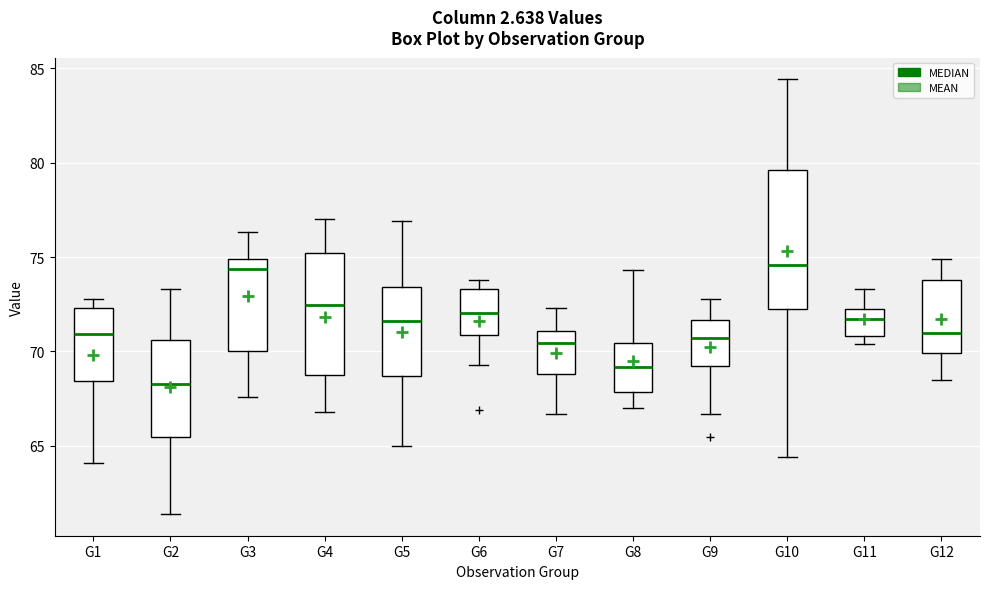

Where does the lower whisker of the box for G6 end on the y-axis? The values are not printed on the chart, so give them approximately, as read against the axis.

69.5